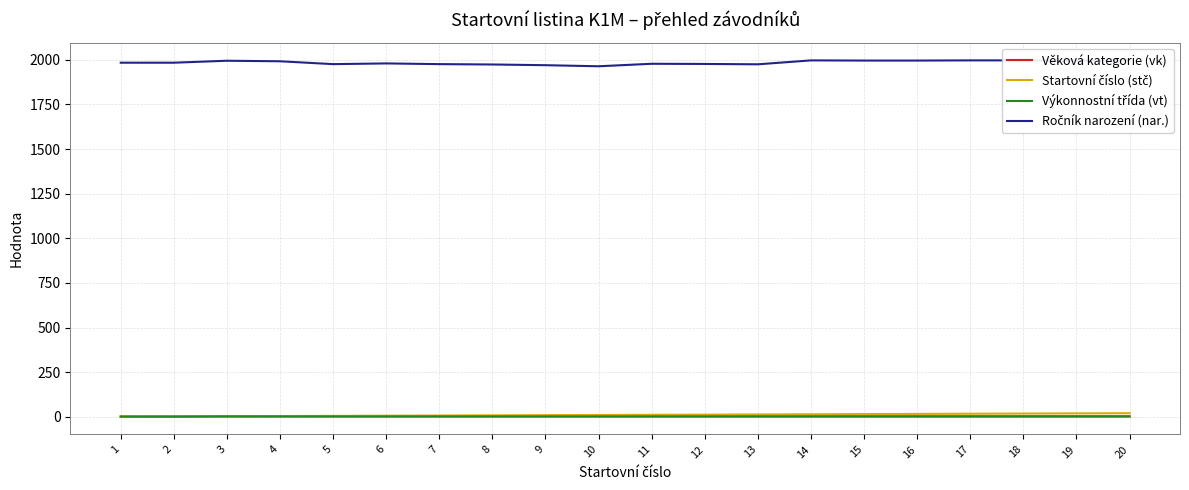

What is the approximate value of Ročník narození (nar.) at 6, to the nearest 10?

1980